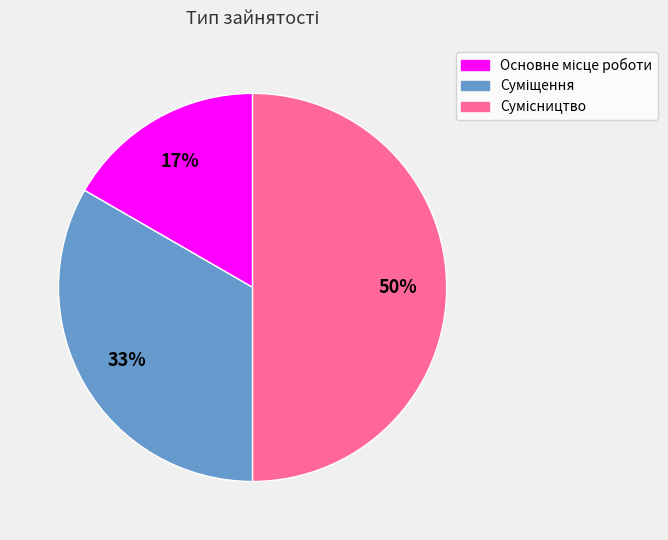

To the nearest percent, what is the average slice percentage?

33%